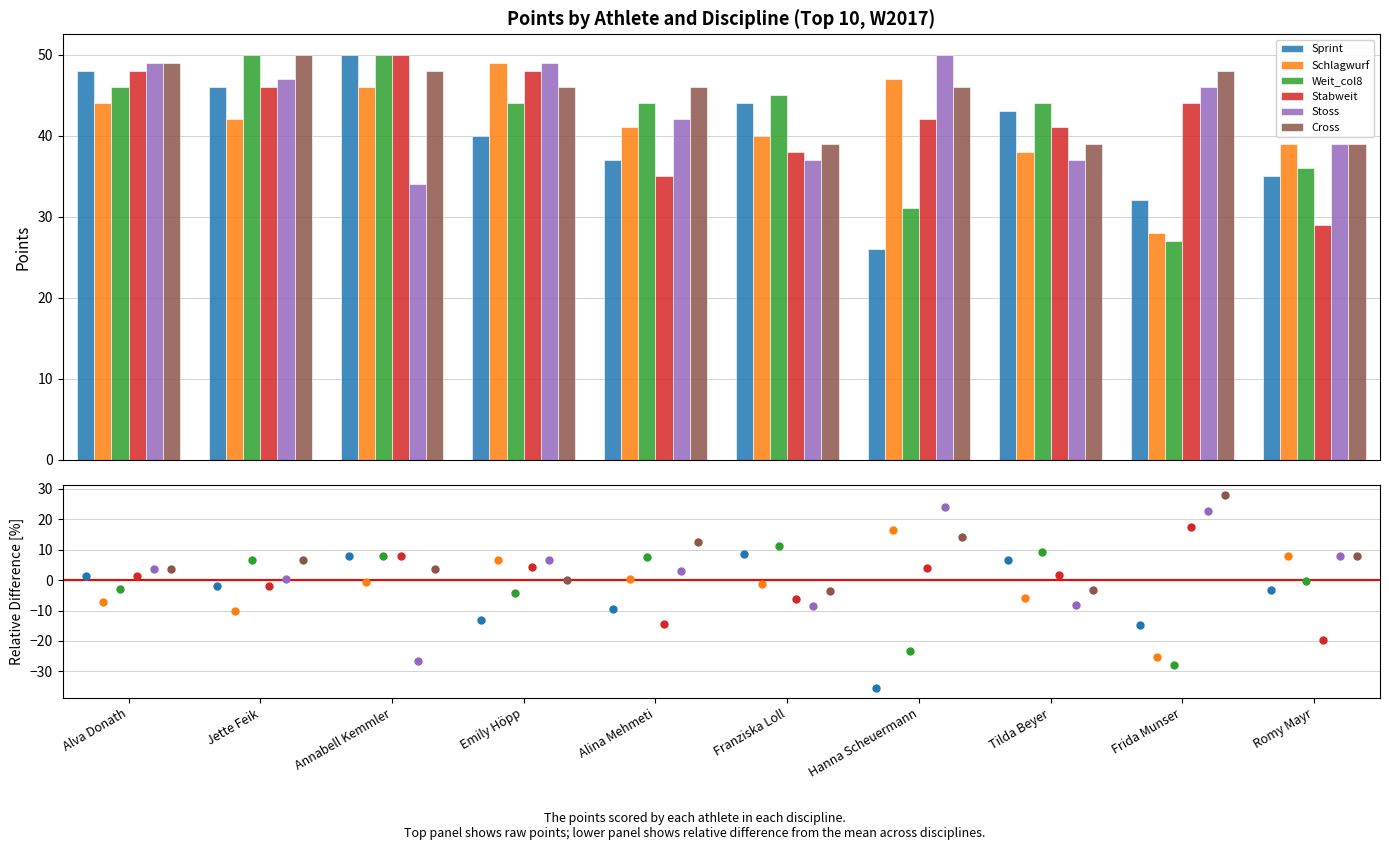

What position from the left is Hanna Scheuermann?

7